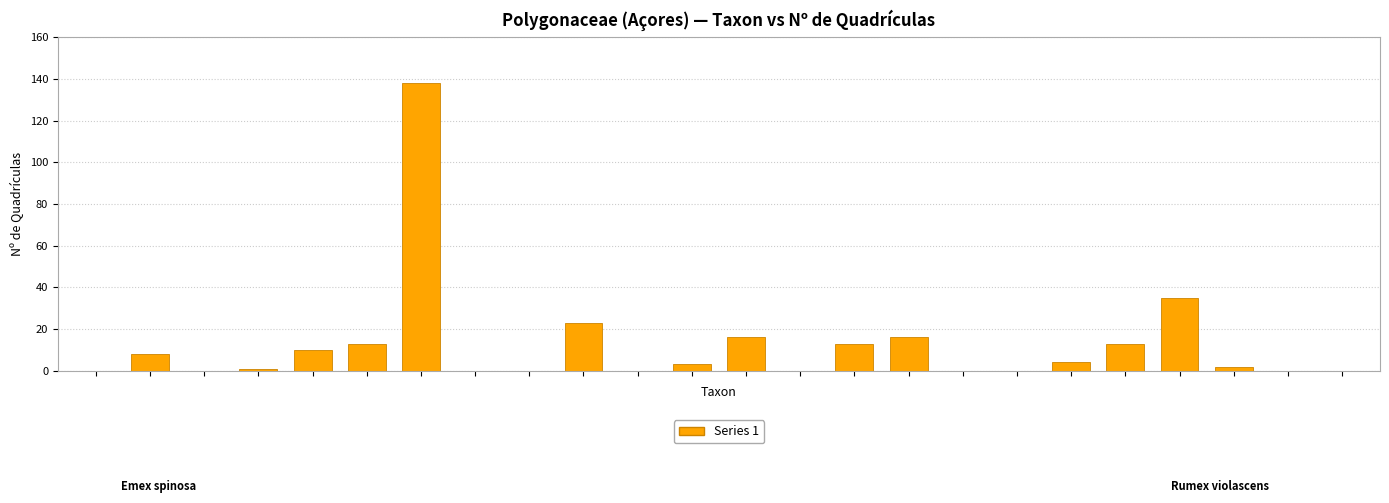

What is the sum of all values?

295